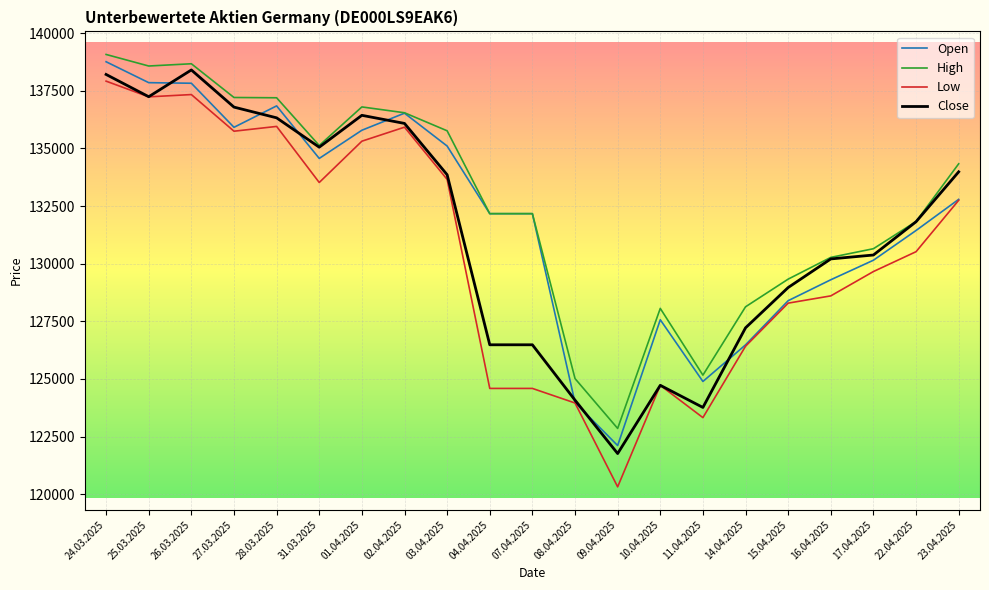

True or false: Open has a value of 221707 at 03.04.2025.

False